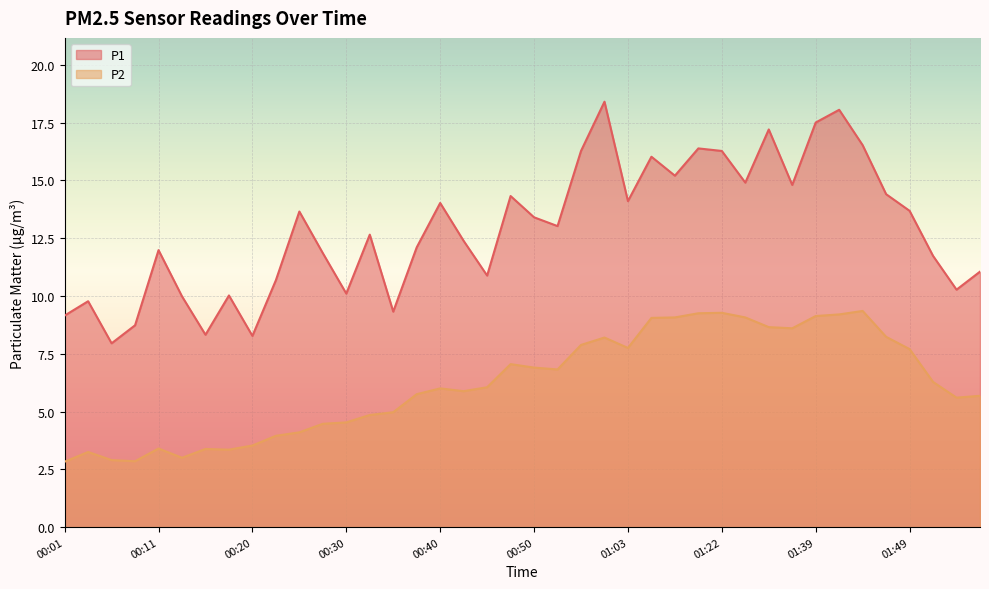

Reading right to left, list all the values displayed in this chart.

P1: 11.1	10.3	11.7	13.7	14.4	16.5	18.1	17.5	14.8	17.2	14.9	16.3	16.4	15.2	16.0	14.1	18.4	16.3	13.0	13.4	14.3	10.9	12.4	14.0	12.1	9.3	12.7	10.1	11.8	13.7	10.7	8.3	10.0	8.3	10.0	12.0	8.7	8.0	9.8	9.2
P2: 5.7	5.6	6.3	7.7	8.2	9.3	9.2	9.1	8.6	8.7	9.1	9.3	9.2	9.1	9.1	7.8	8.2	7.9	6.8	6.9	7.0	6.0	5.9	6.0	5.8	5.0	4.8	4.5	4.5	4.1	4.0	3.5	3.4	3.4	3.0	3.4	2.9	2.9	3.2	2.8